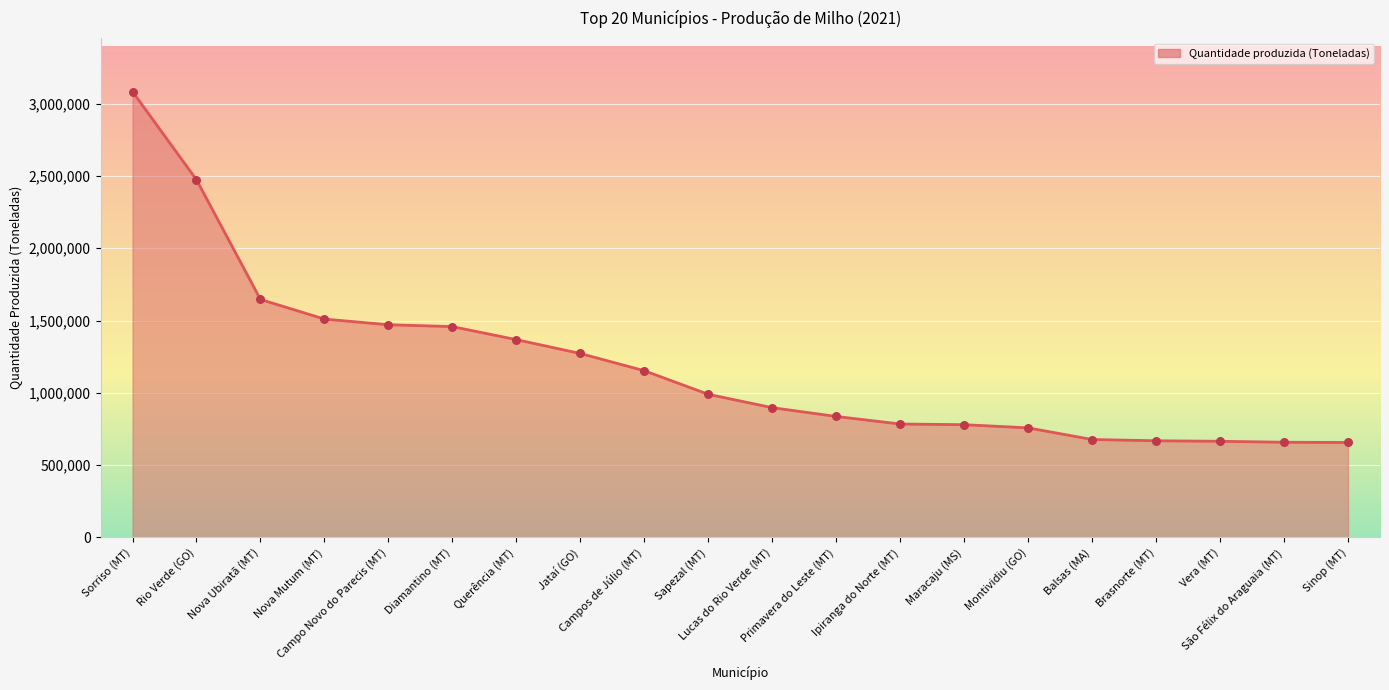

What is the change in value from Rio Verde (GO) to Brasnorte (MT)?

-1804674